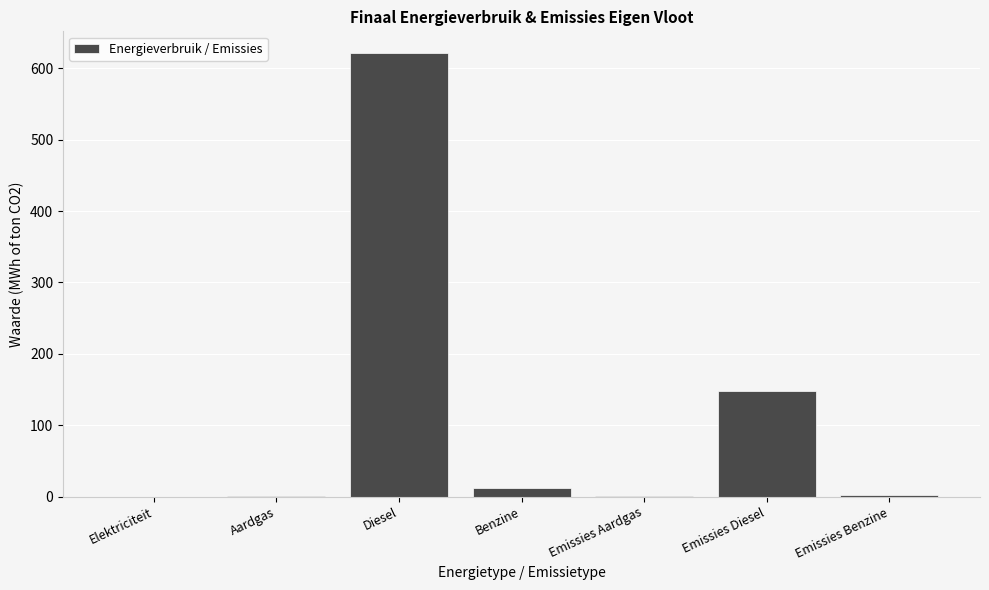

Where is the data nearest to the value 310?

Emissies Diesel